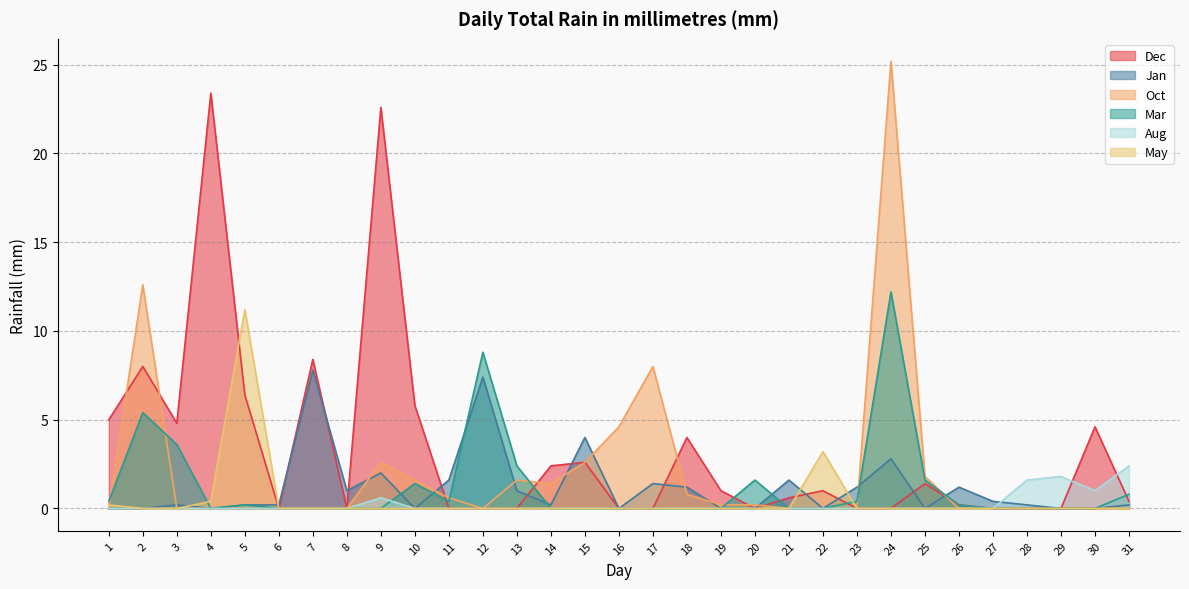

True or false: May has a value of 4.0 at 13.

False